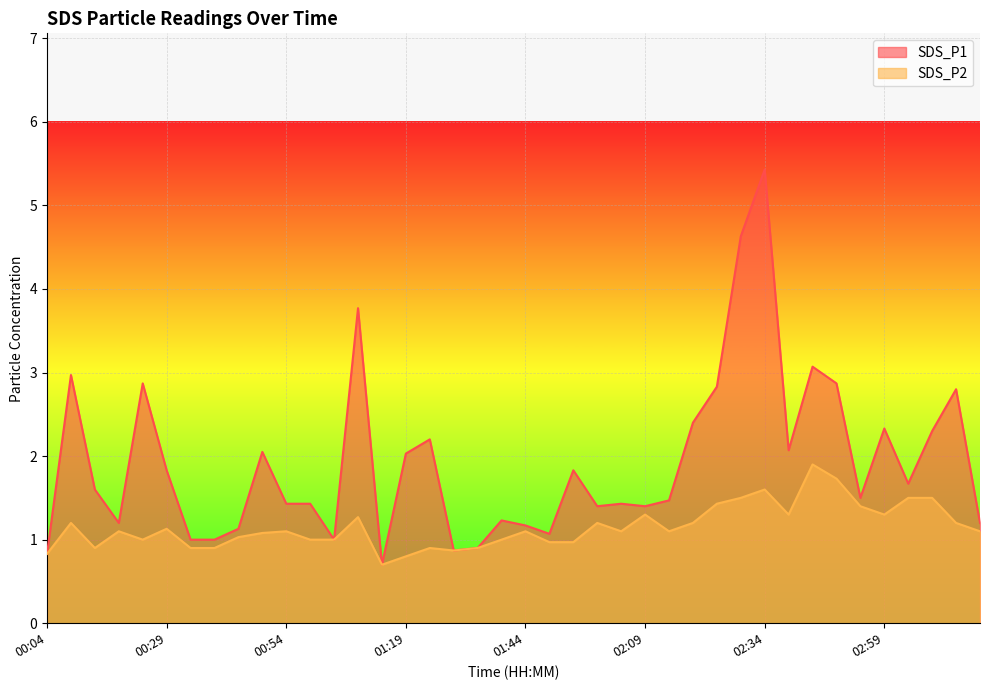

How many series are shown in this chart?

2